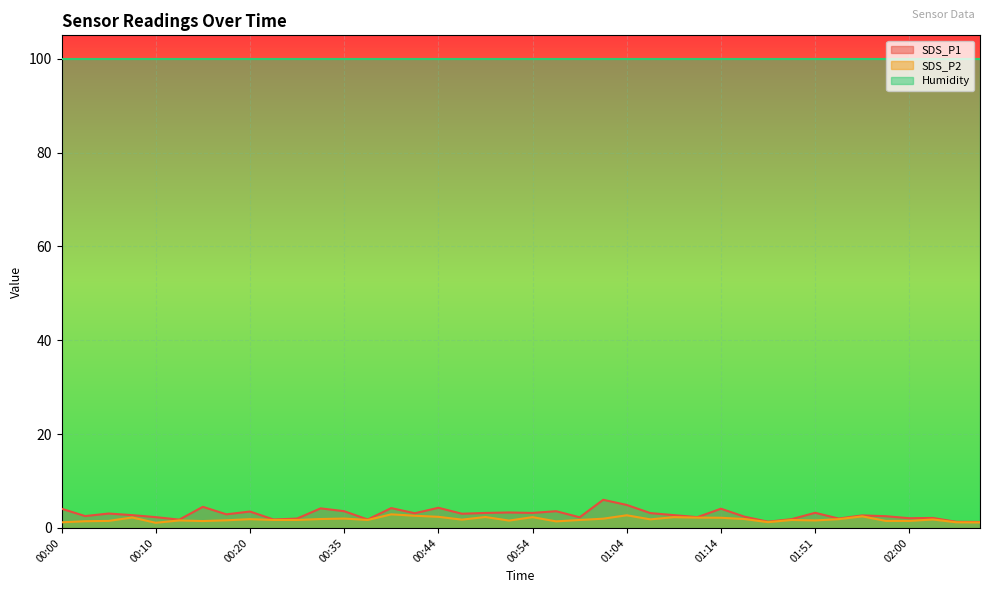

Is it true that SDS_P1 equals 2.5 at 01:58?

True